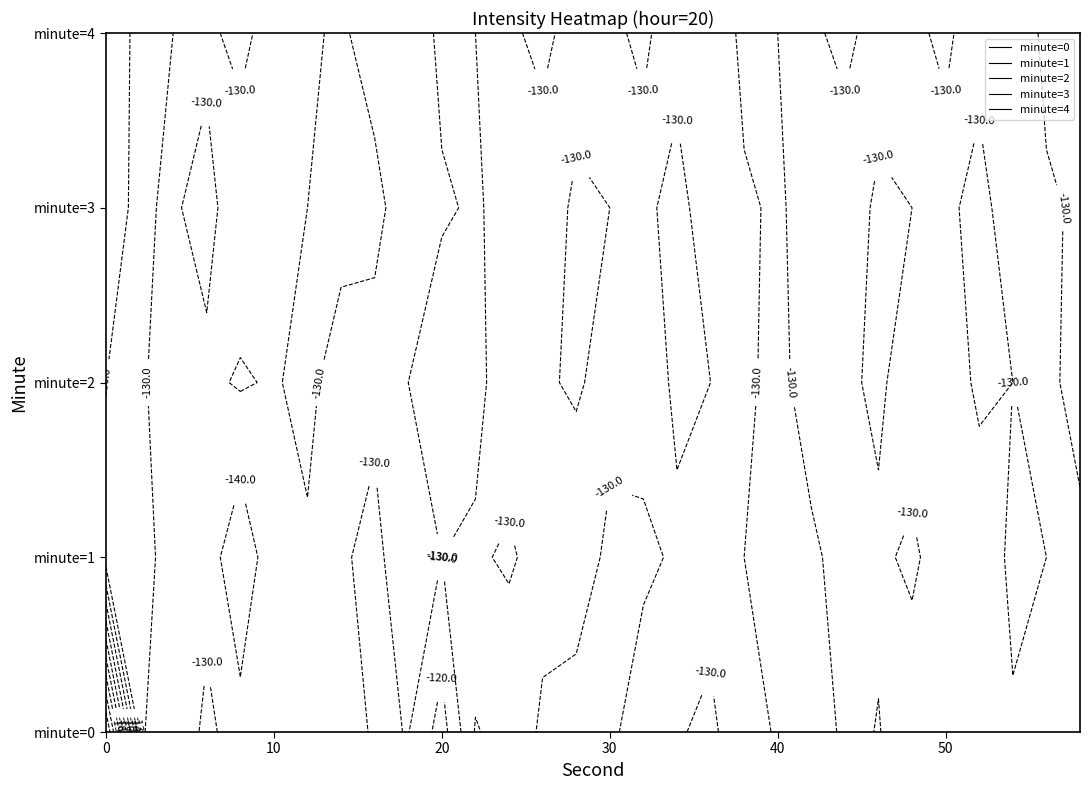

Which category has the highest value in the 0 series?

10